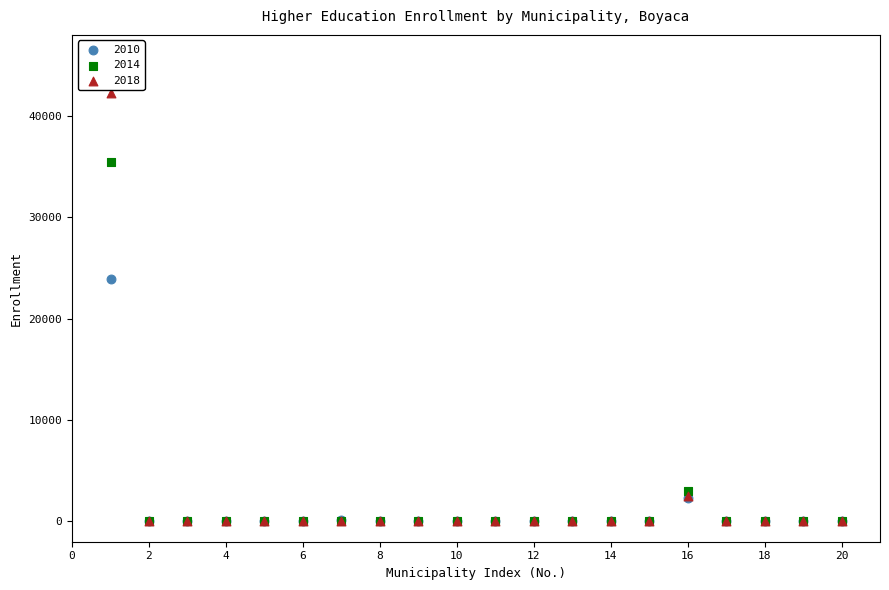

Across all series, what Y value is closest to 21133?

23945